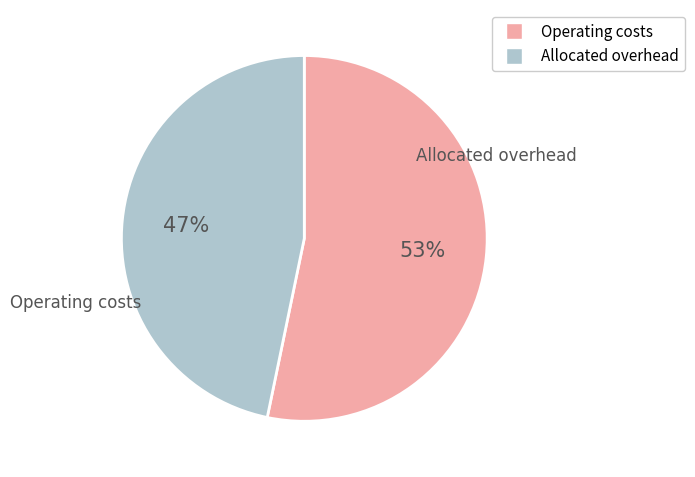

Is there a majority slice in this chart?

Yes